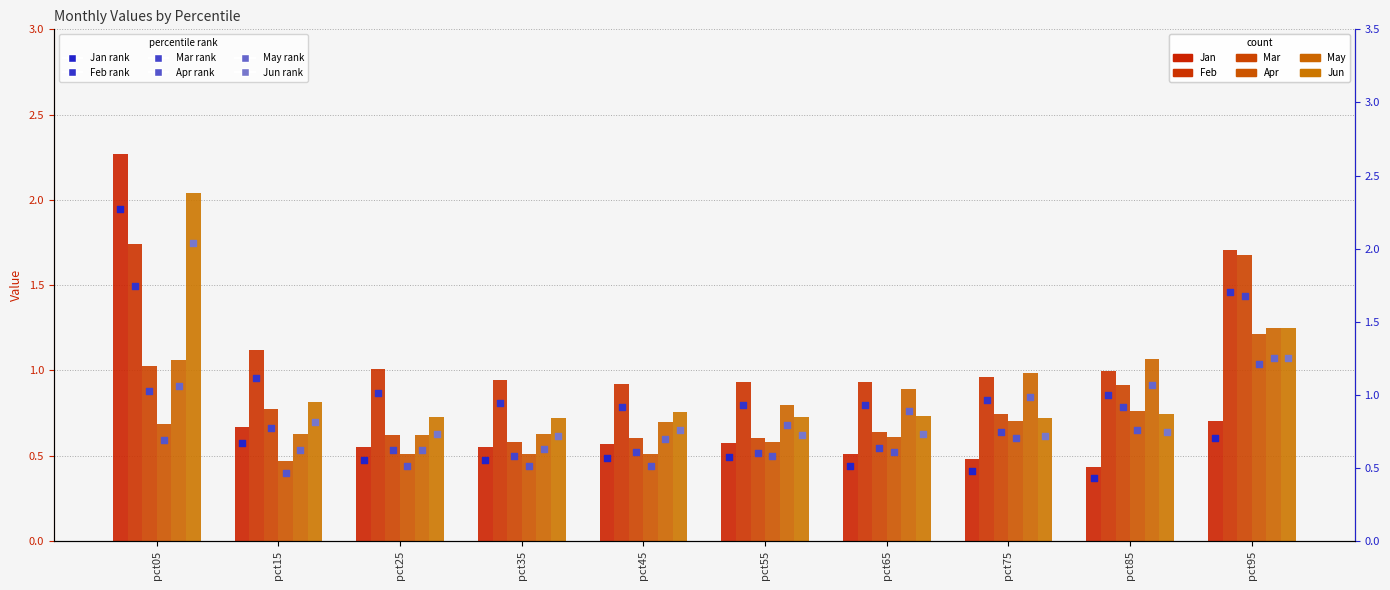

Which series reaches the minimum Y coordinate?

Jan